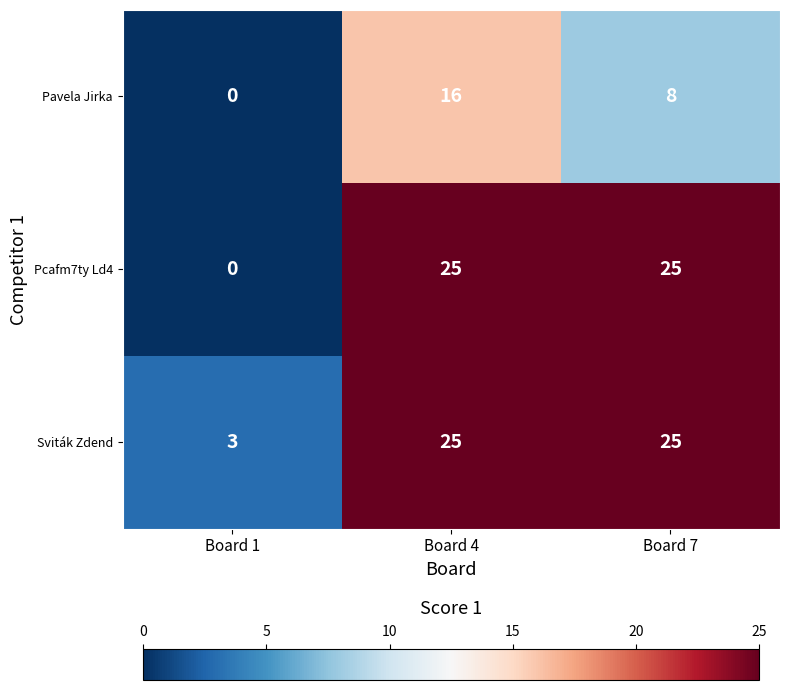

The Pavela Jirka series shows 14 at Board 7. True or false?

False